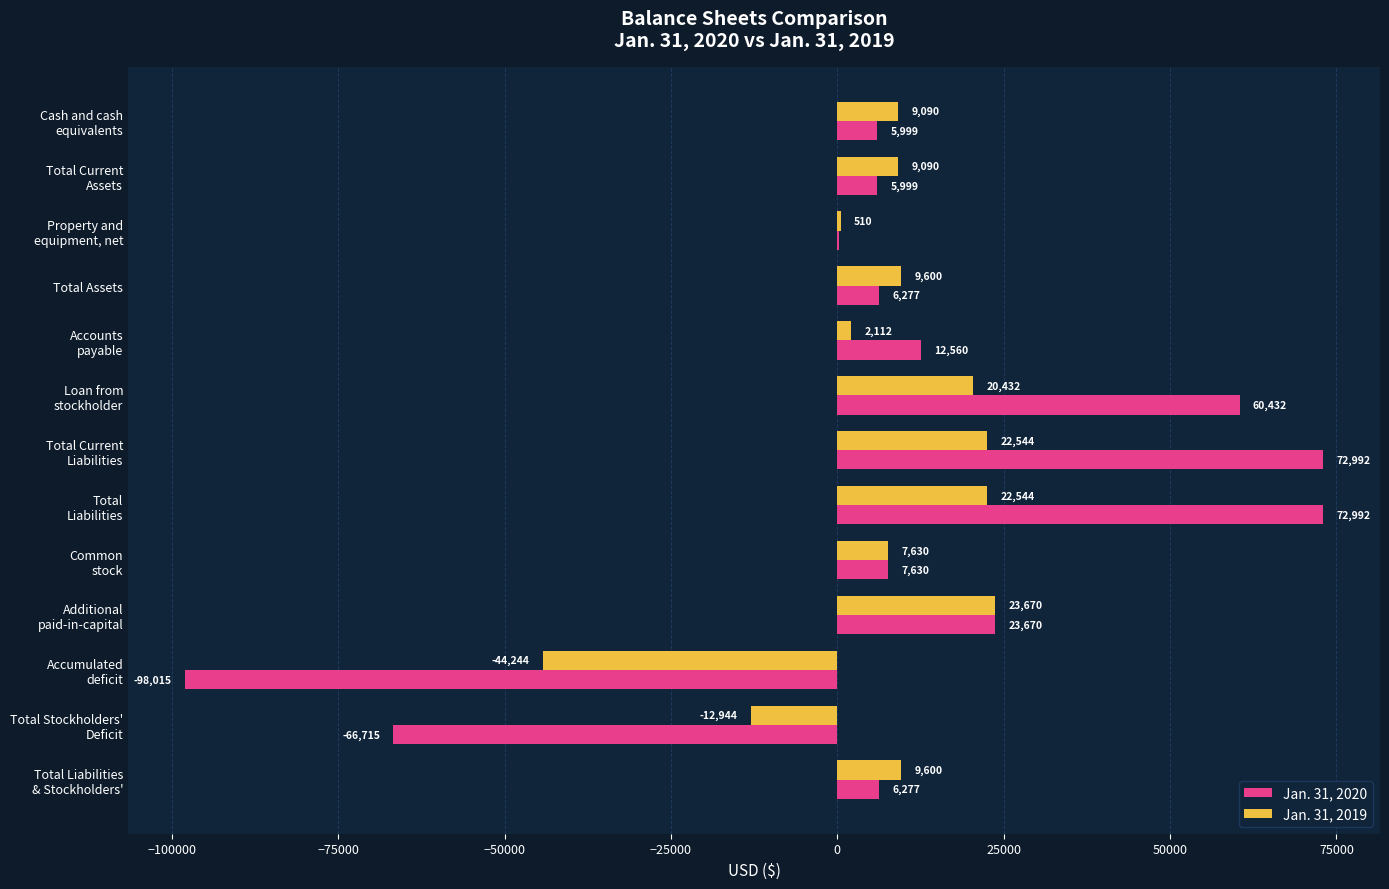

What is the highest value of the Jan. 31, 2019 series?

23670